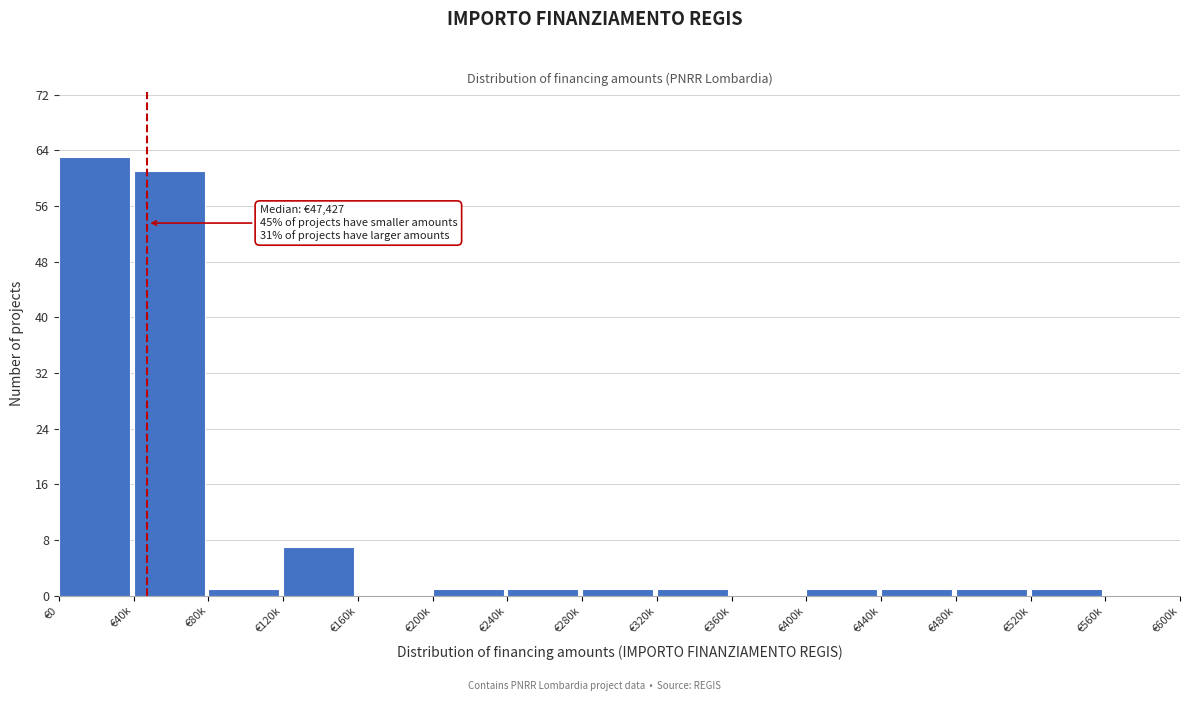

Reading left to right, list all the values displayed in this chart.

€0=63	€40k=61	€80k=1	€120k=7	€160k=0	€200k=1	€240k=1	€280k=1	€320k=1	€360k=0	€400k=1	€440k=1	€480k=1	€520k=1	€560k=0